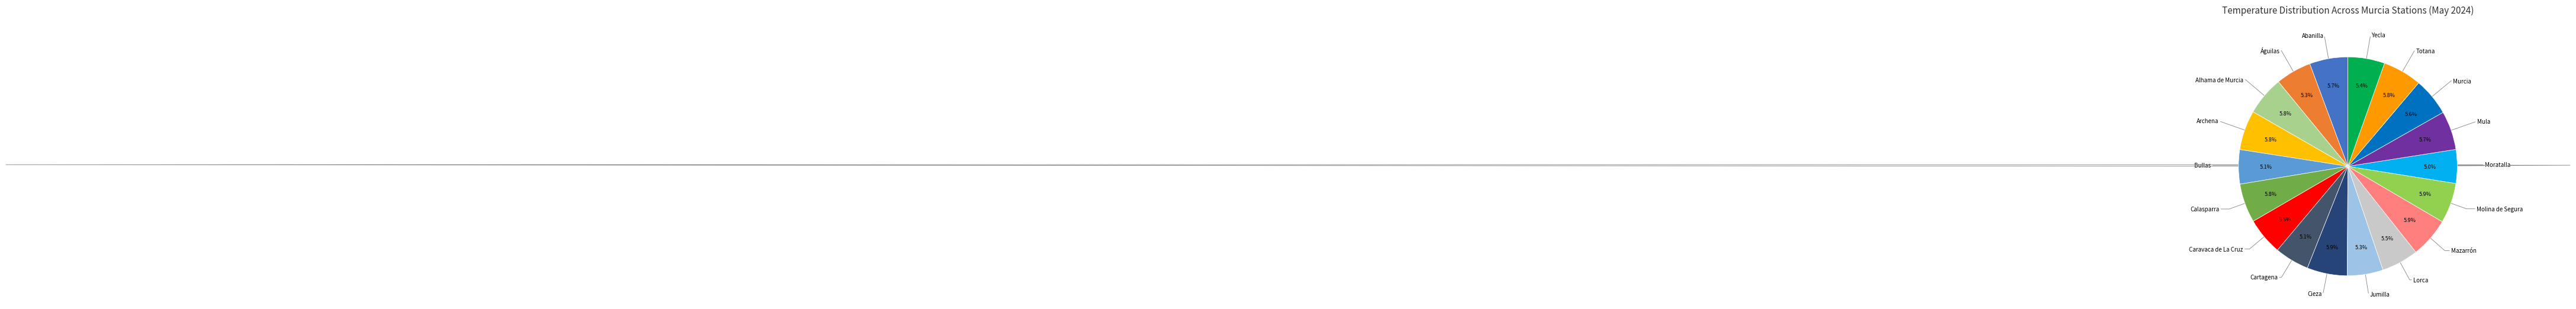

Is there any slice that represents more than half of the pie?

No